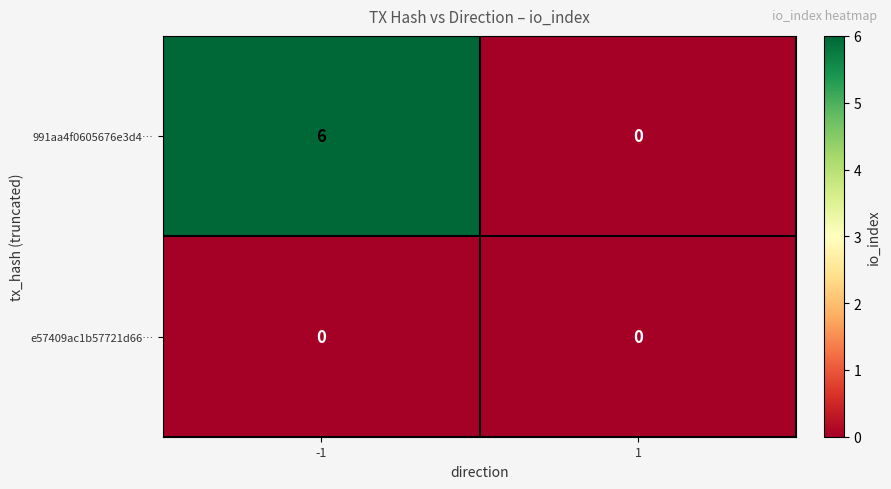

Which category has the highest value across all series?

-1